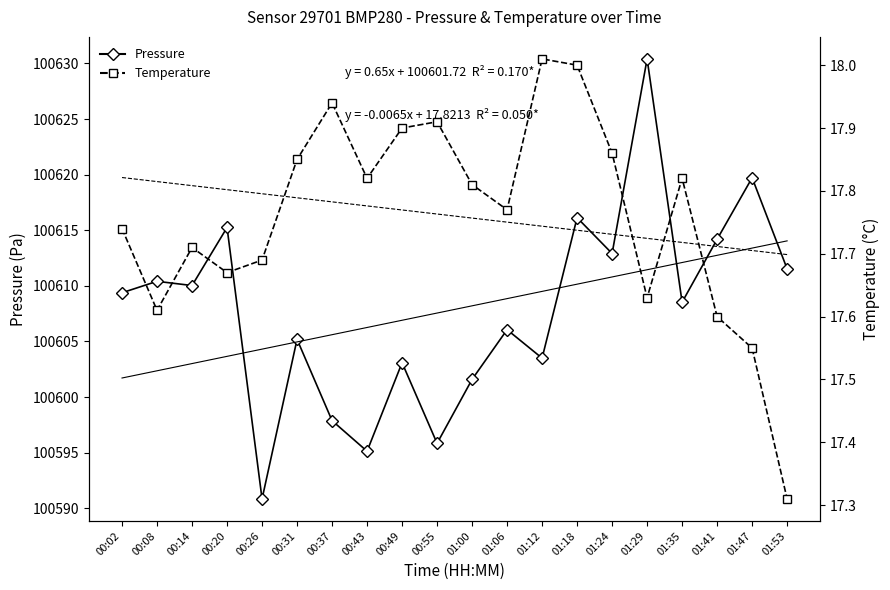

What is the label of the 12th point from the right?

00:49